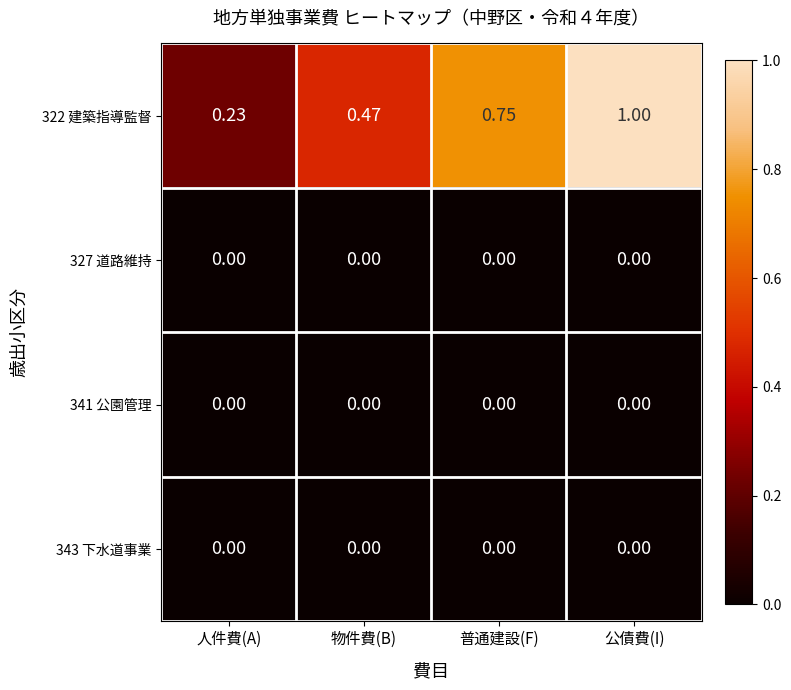

Count the number of data series in this chart.

4